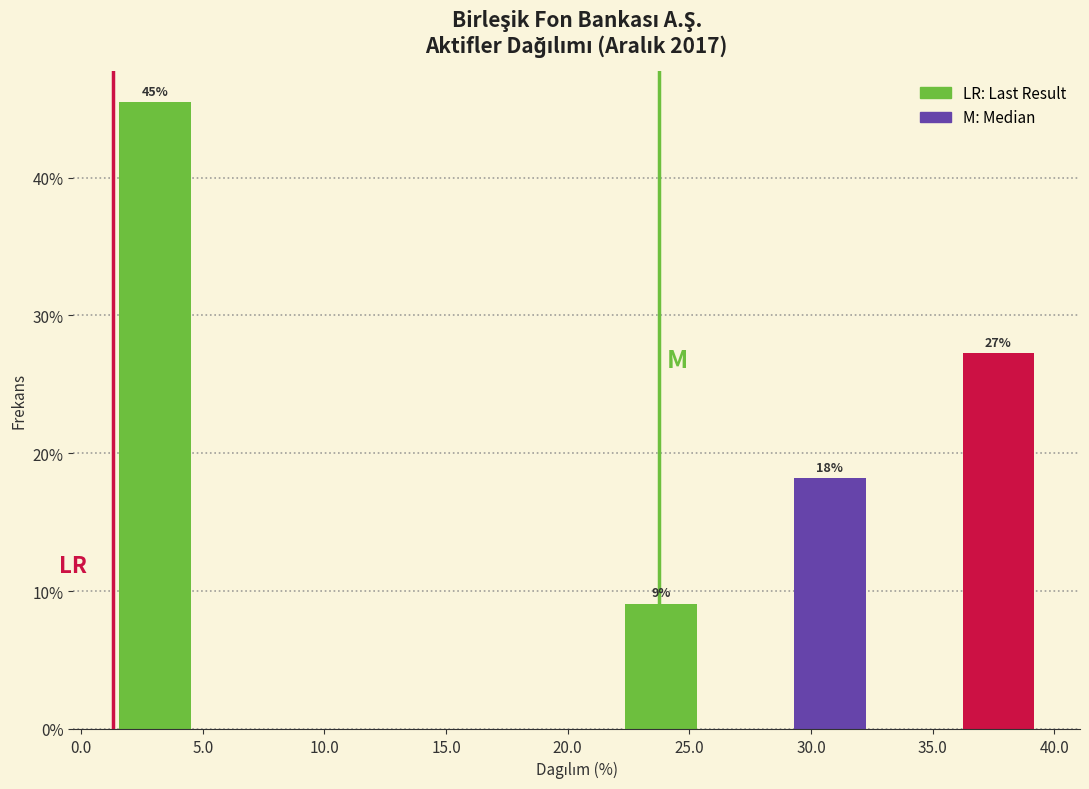

Over which range of the x-axis is the bar tallest?

1.5 to 5.0